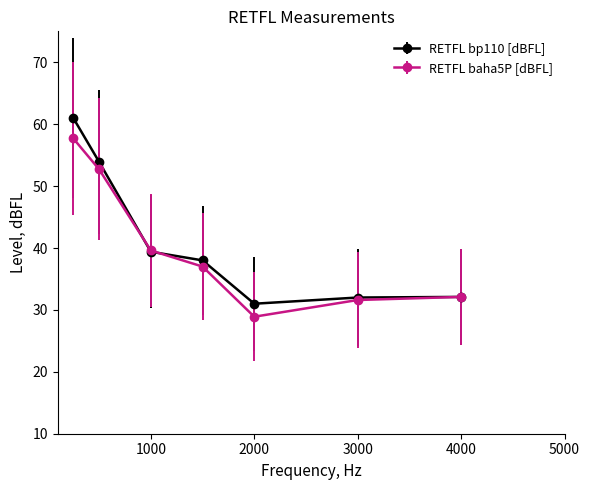

What is the greatest value displayed?

61.0